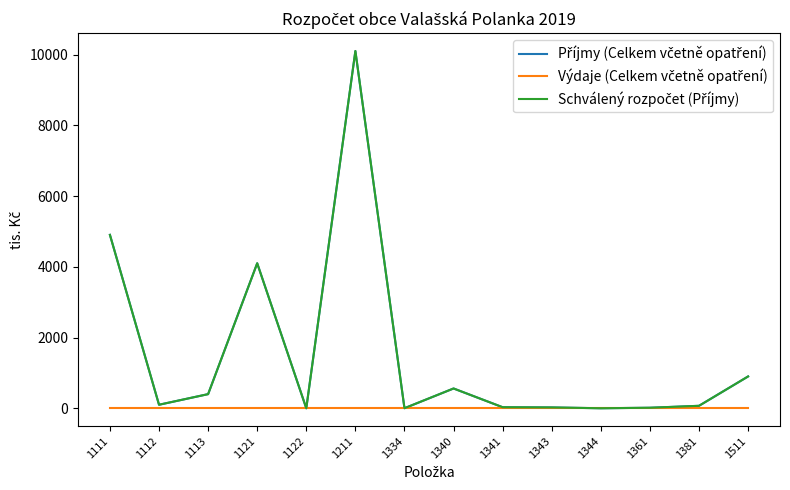

What is the difference between the highest and lowest values at 1111?

4905